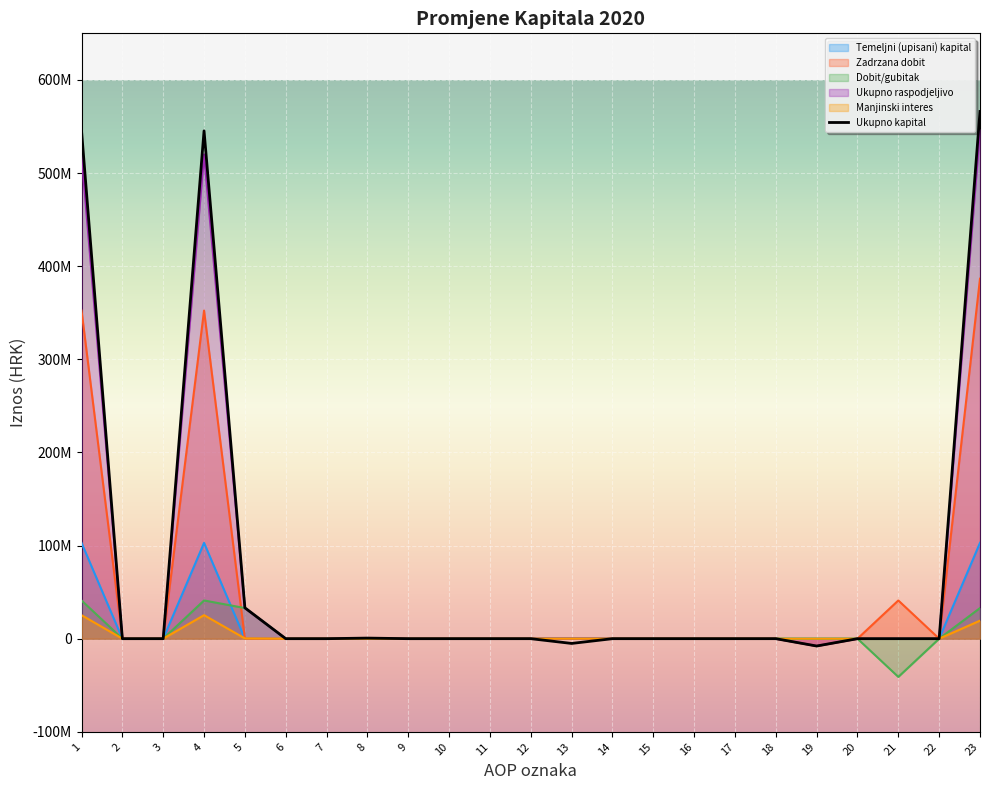

How many data points in Dobit/gubitak are less than 0?

1